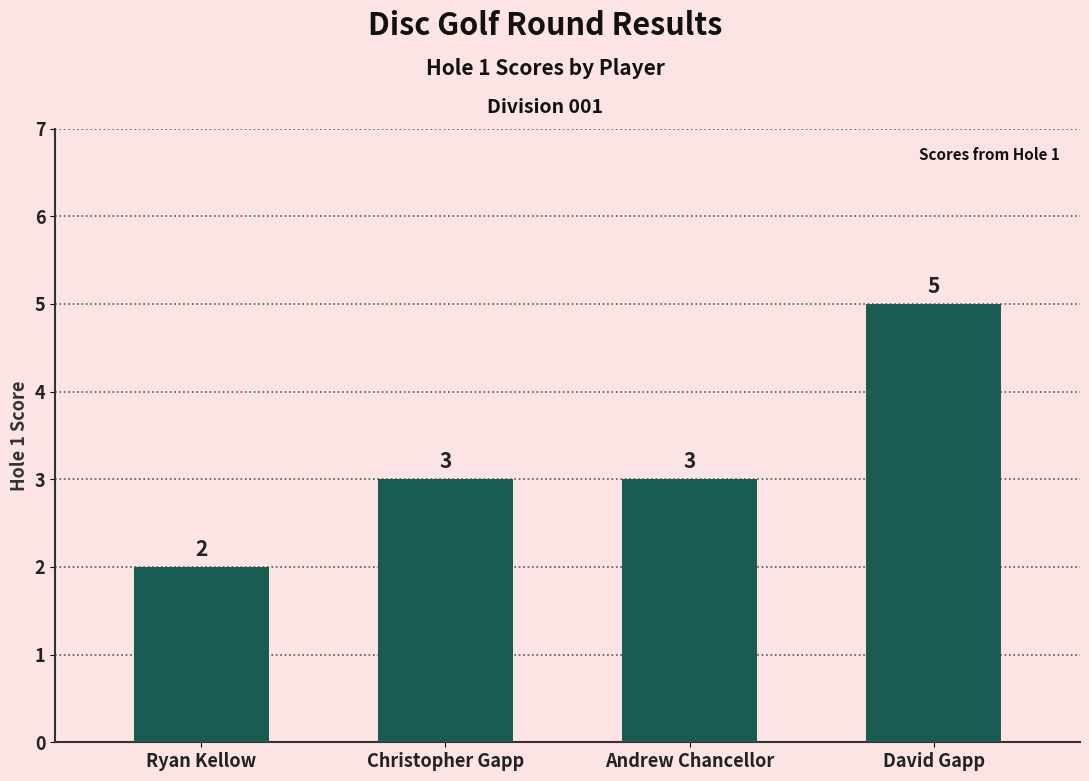

What is the sum of all values?

13